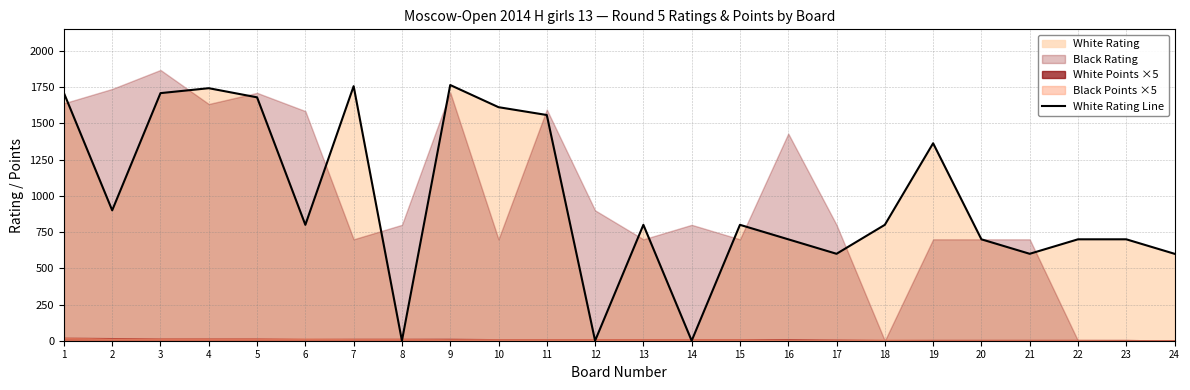

Does the chart display data point markers on the line(s)?

No